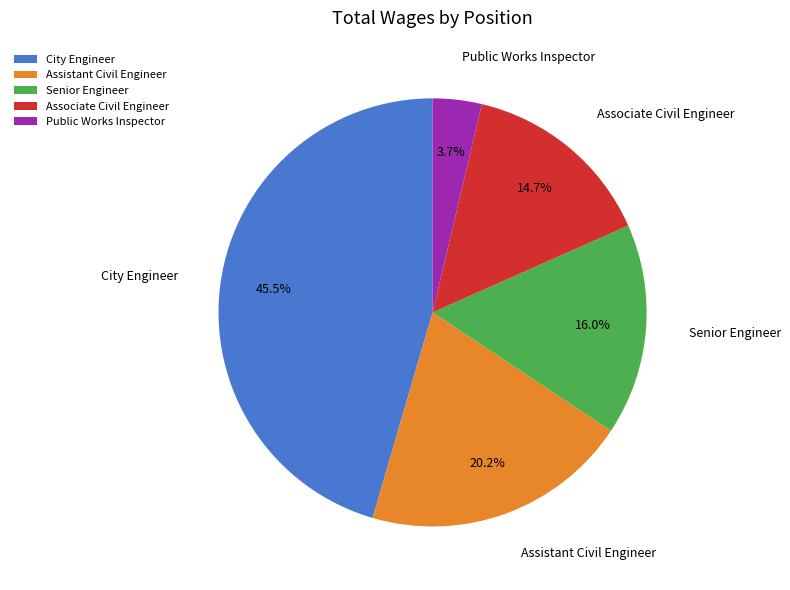

How many segments does this pie chart have?

5